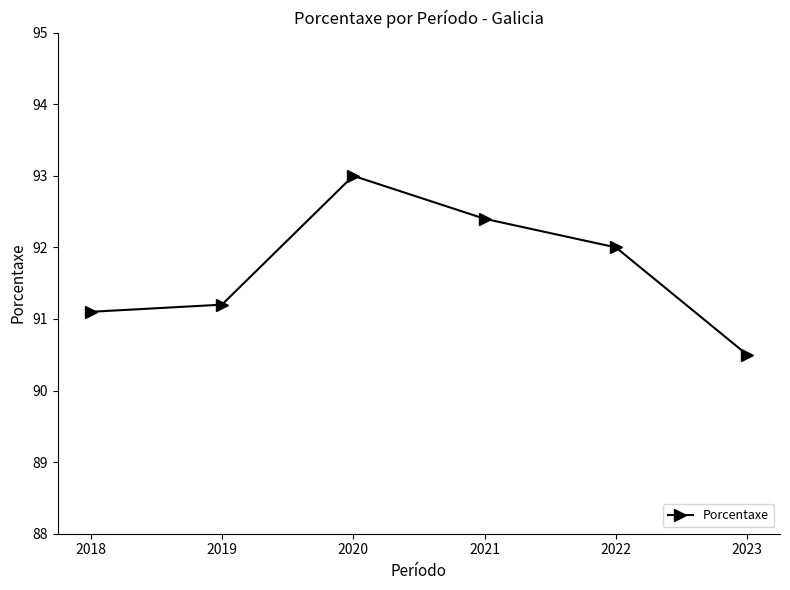

What is the difference between the second highest and minimum values?

1.9